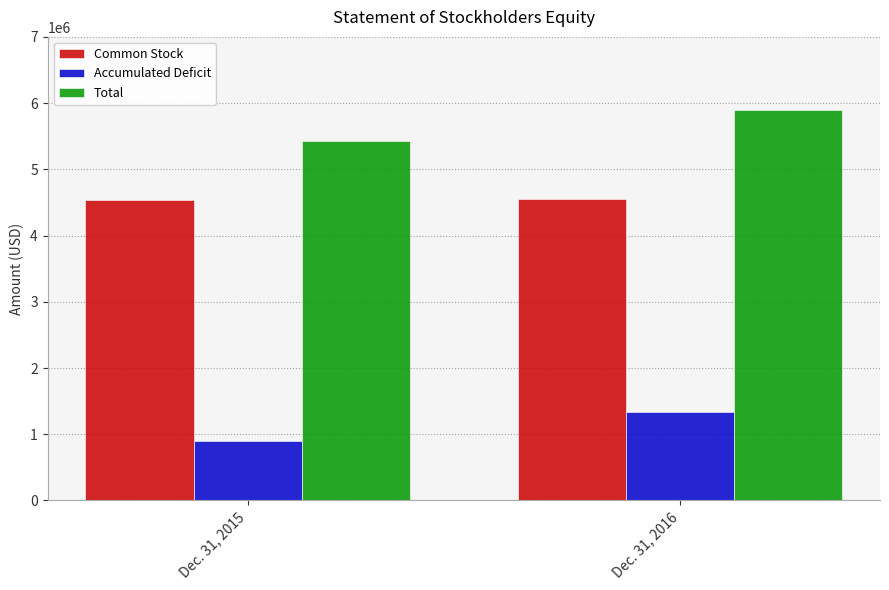

What is the value of the Total bar at the 2nd from the left?

5888644